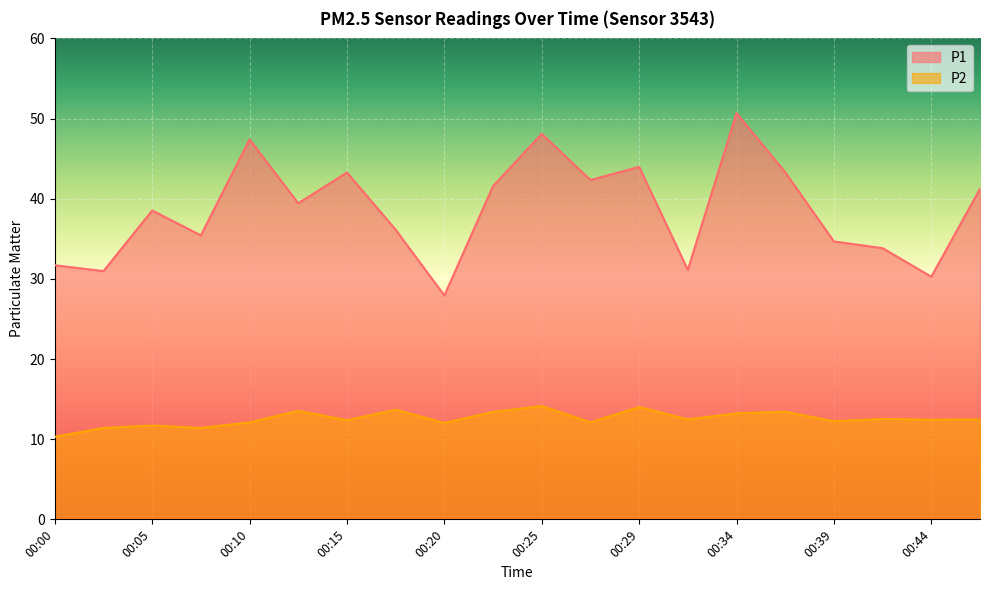

The value of P1 at 00:17 is 36.1. True or false?

True